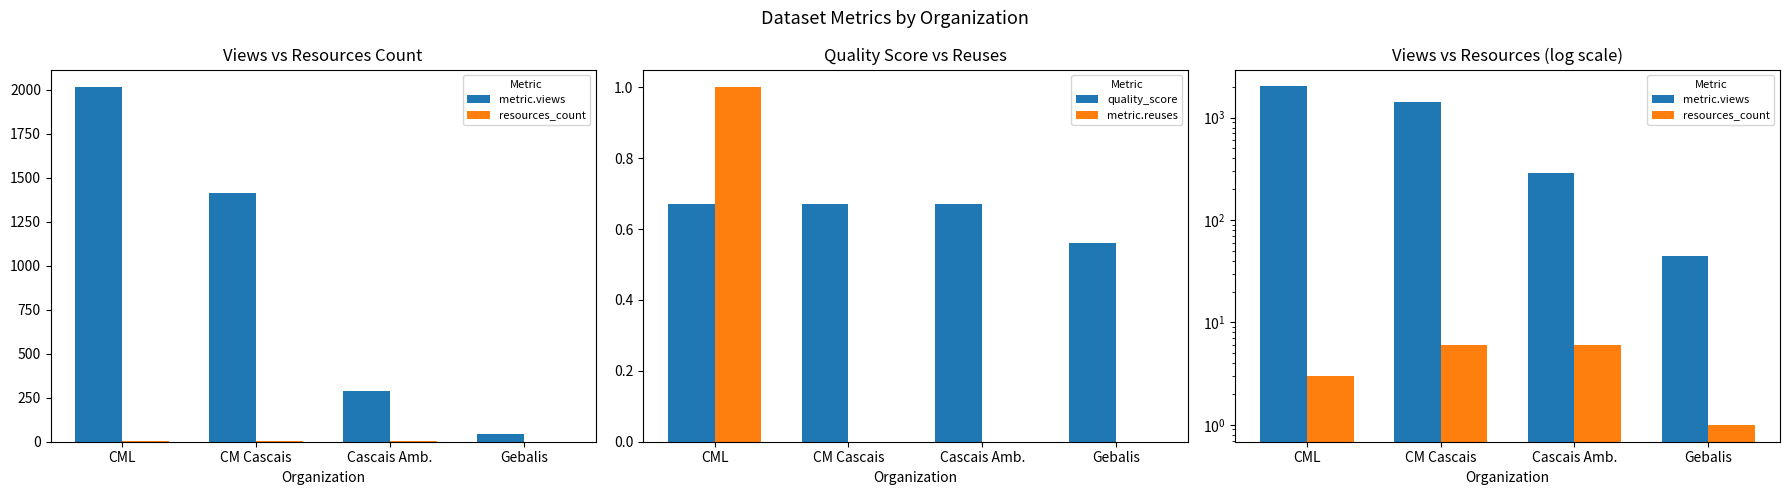

At how many categories does at least one series exceed 1147?

2